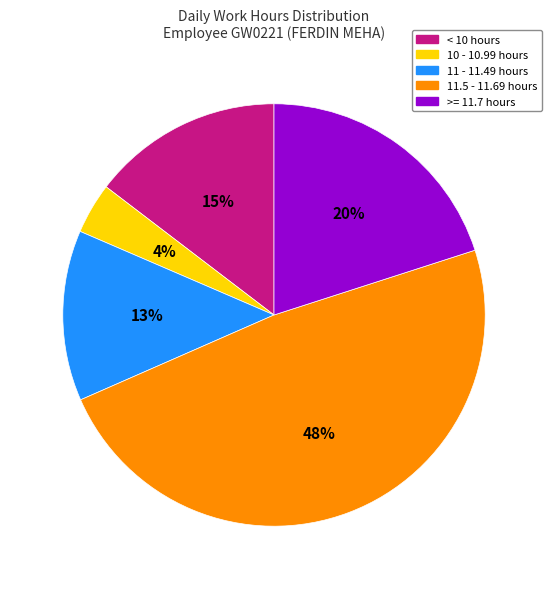

Which slice is the largest?

11.5 - 11.69 hours